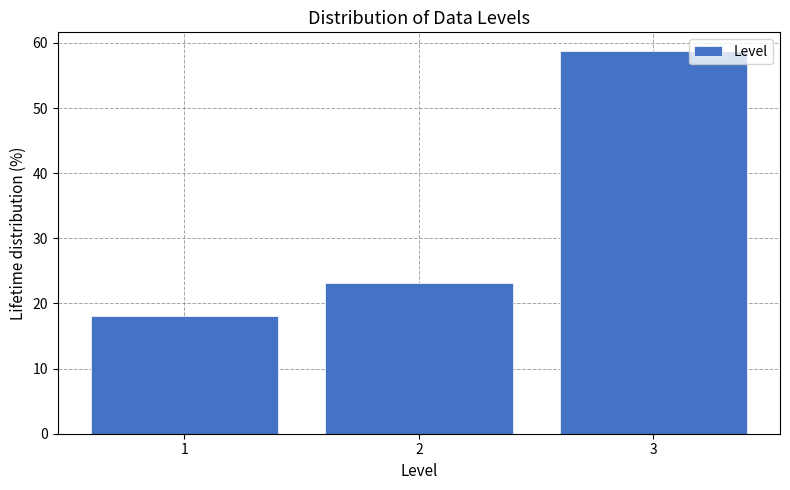

Over which range of the x-axis is the bar tallest?

2.5 to 3.5